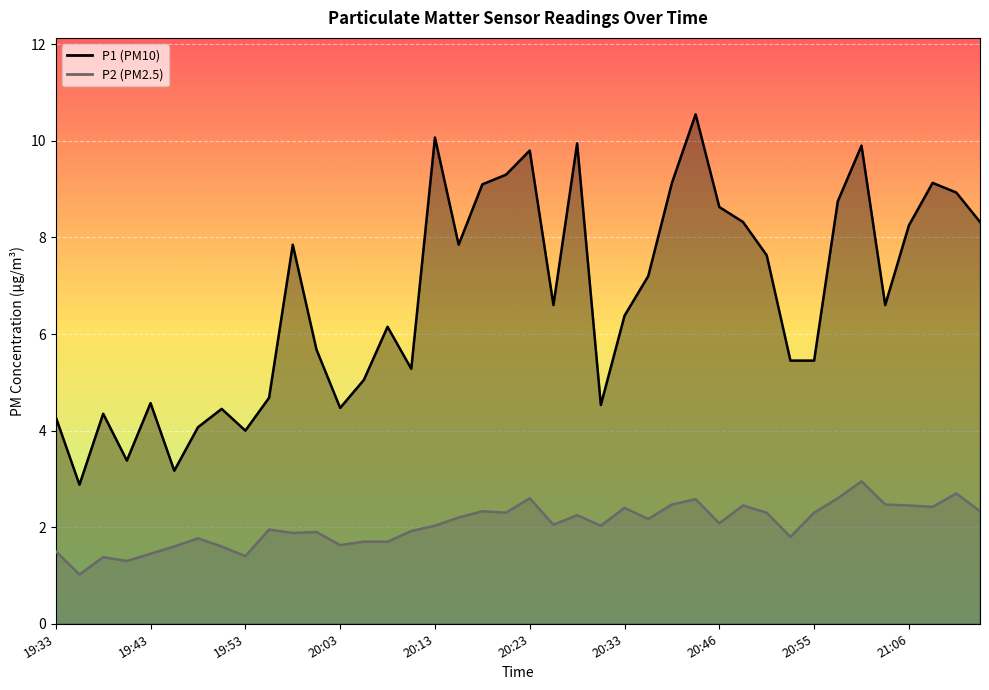

True or false: P1 has a value of 3.9 at 20:13.

False